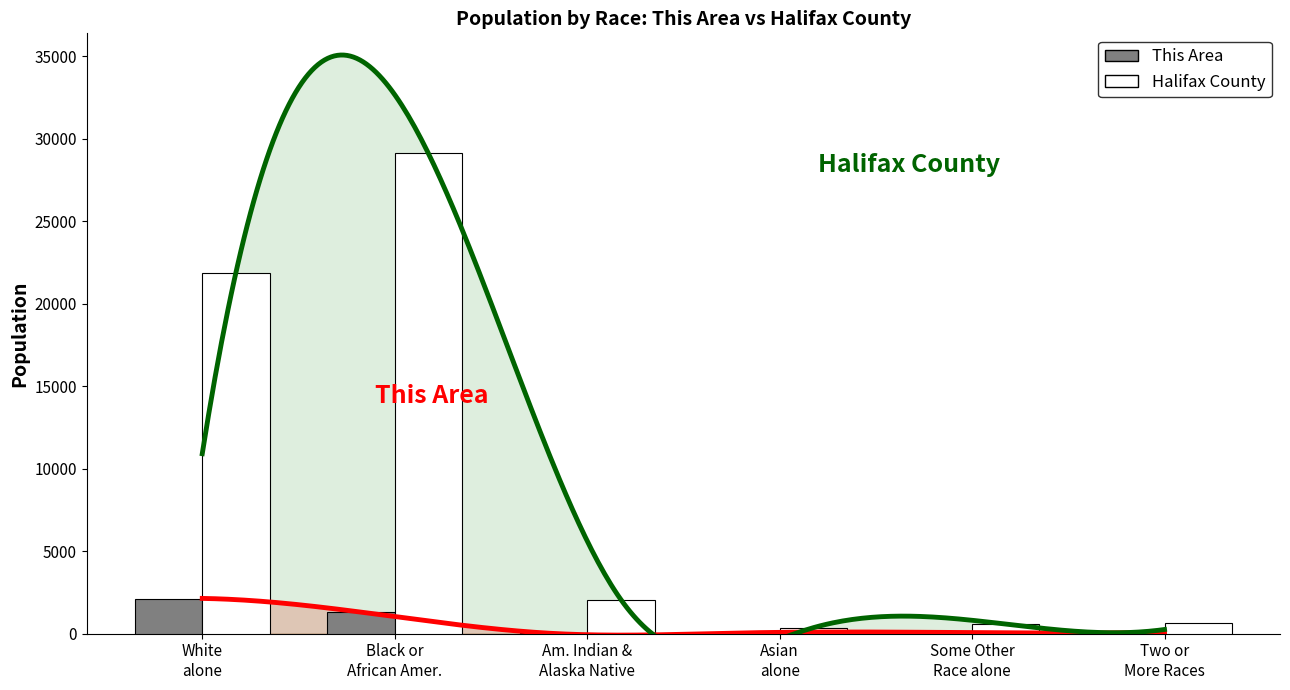

What is the maximum value shown in the chart?

29109